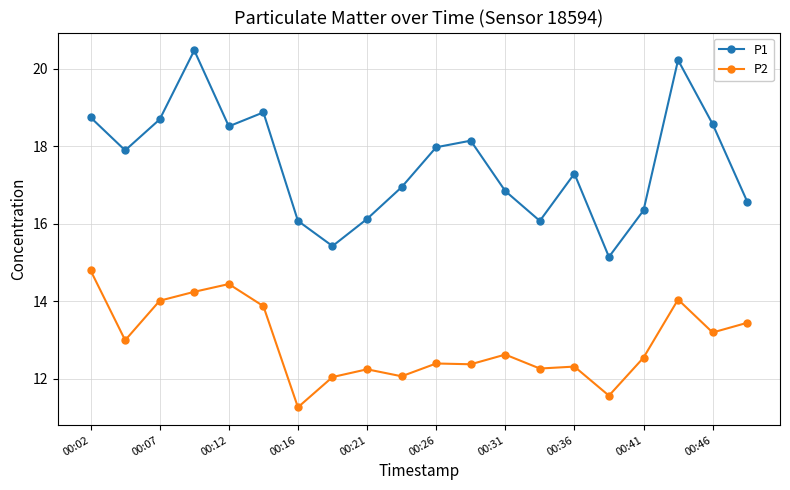

True or false: P2 and P1 cross at least once.

False